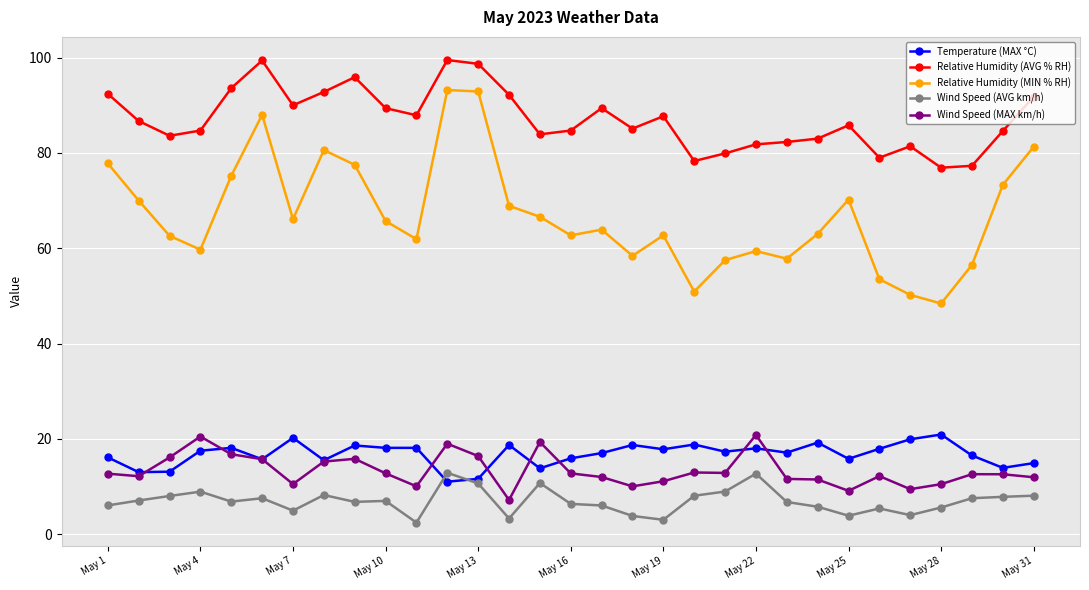

True or false: Wind Speed (MAX km/h) and Relative Humidity (MIN % RH) intersect in this chart.

False